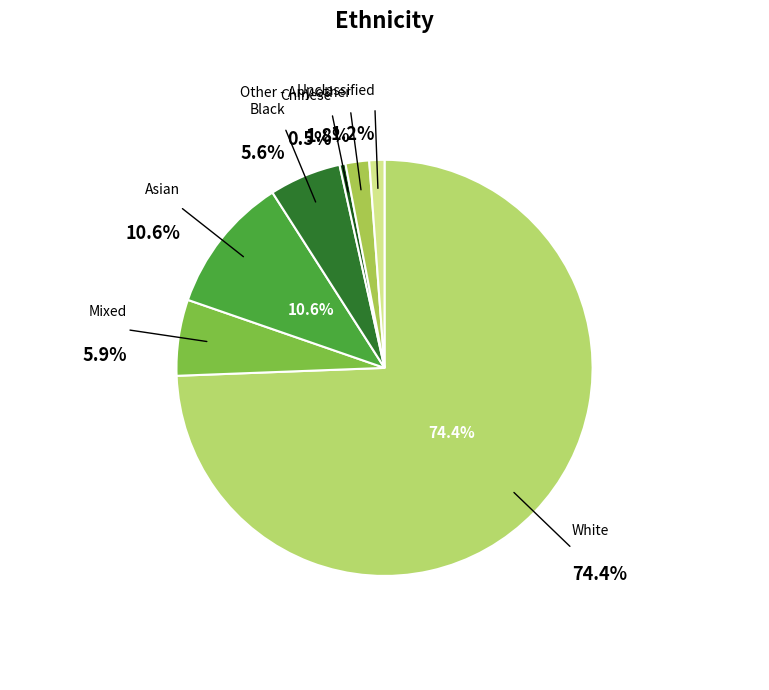

Combined, do Black and Mixed account for over 50%?

No